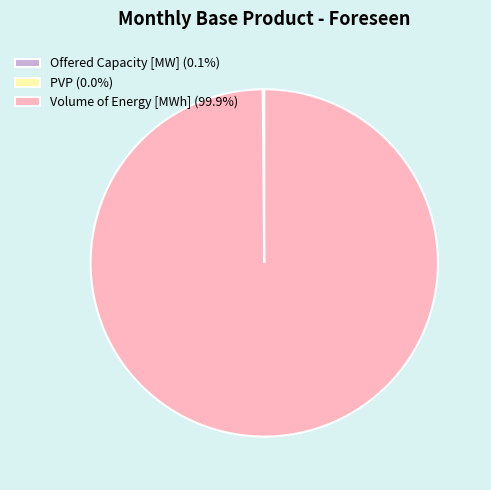

Is Volume of Energy [MWh] (99.9%) the majority of the pie?

Yes